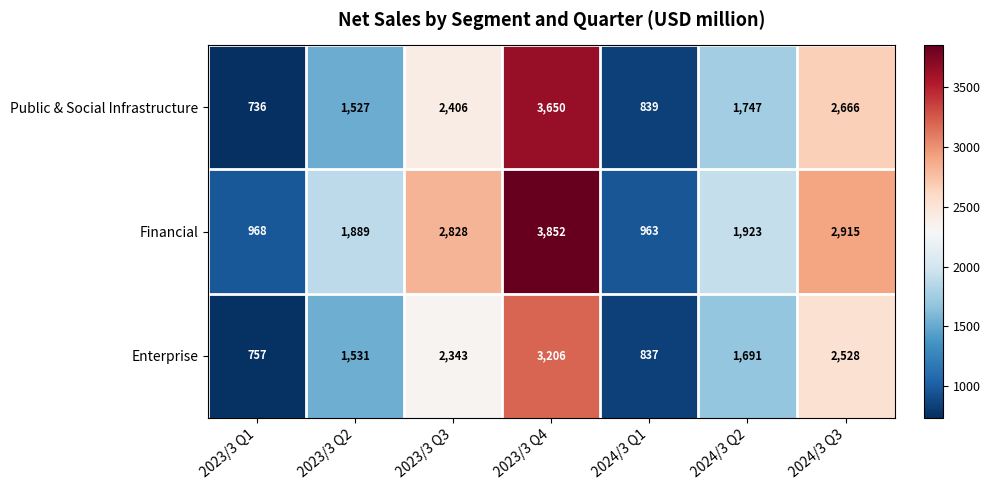

True or false: Public & Social Infrastructure has a value of 1527 at 2023/3 Q2.

True